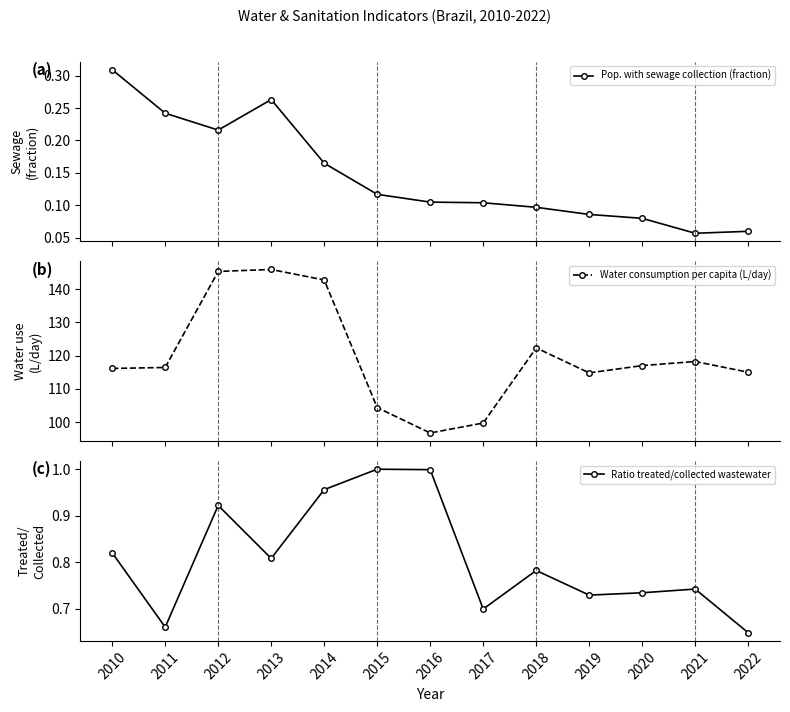

At how many categories does at least one series exceed 11?

13